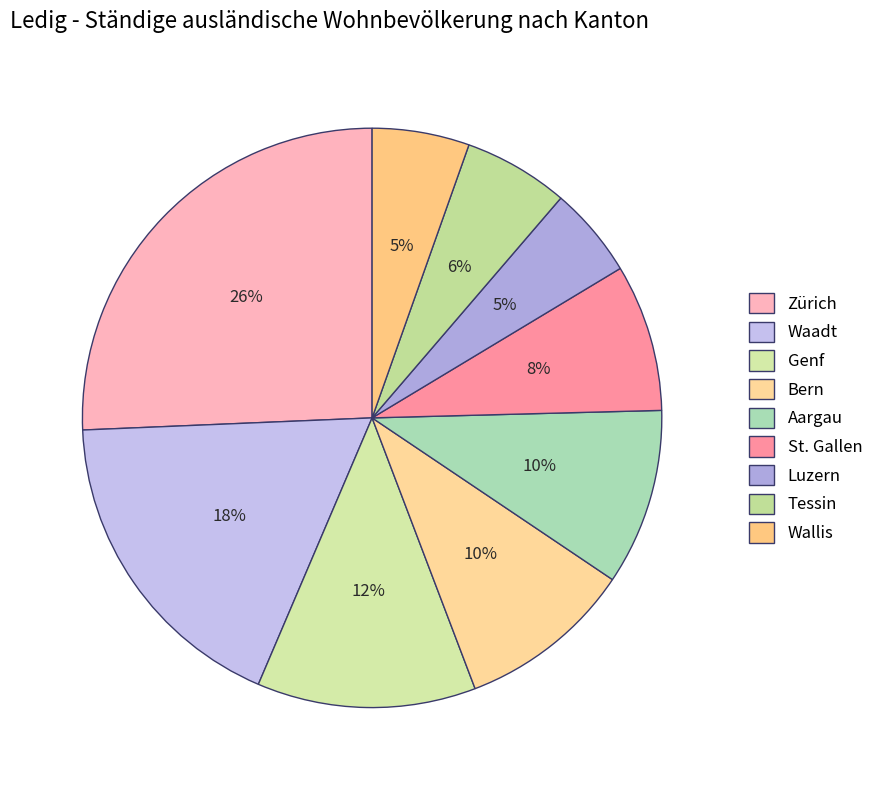

To the nearest percent, what is the difference between the largest and smallest slice percentages?

21%